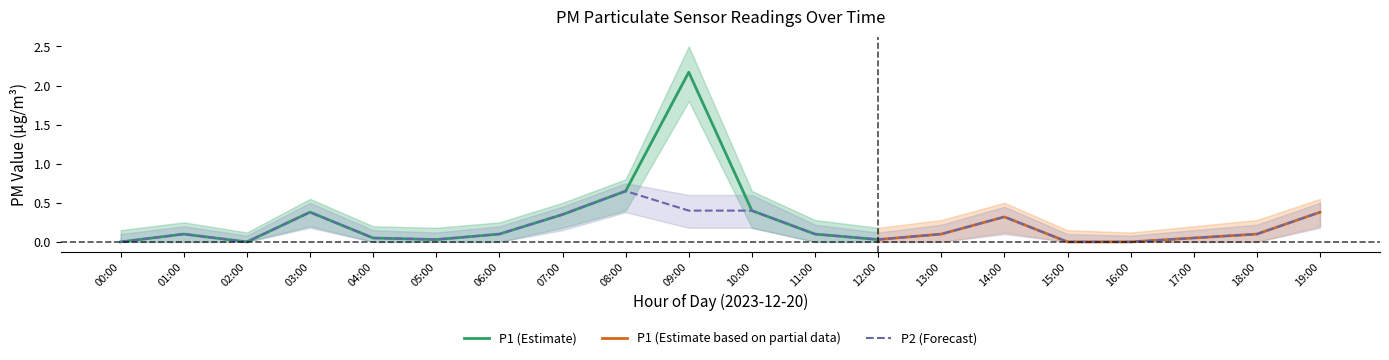

True or false: P2 and P1_upper cross at least once.

False